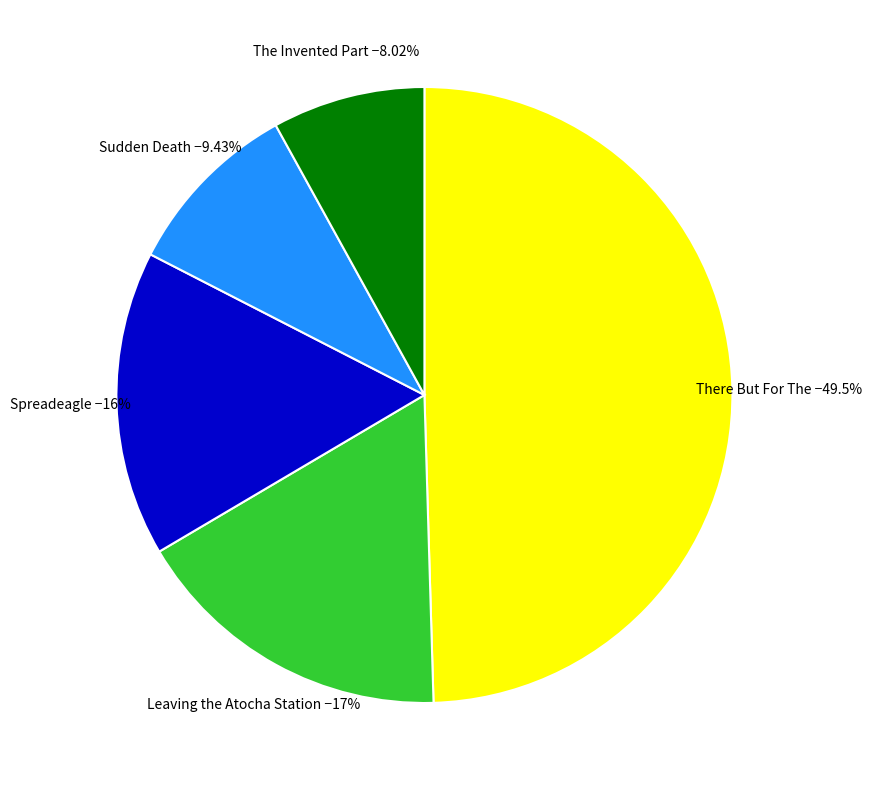

Is there a majority slice in this chart?

No